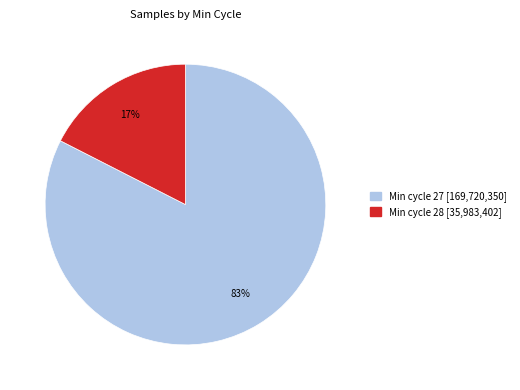

To the nearest percent, what is the average slice percentage?

50%